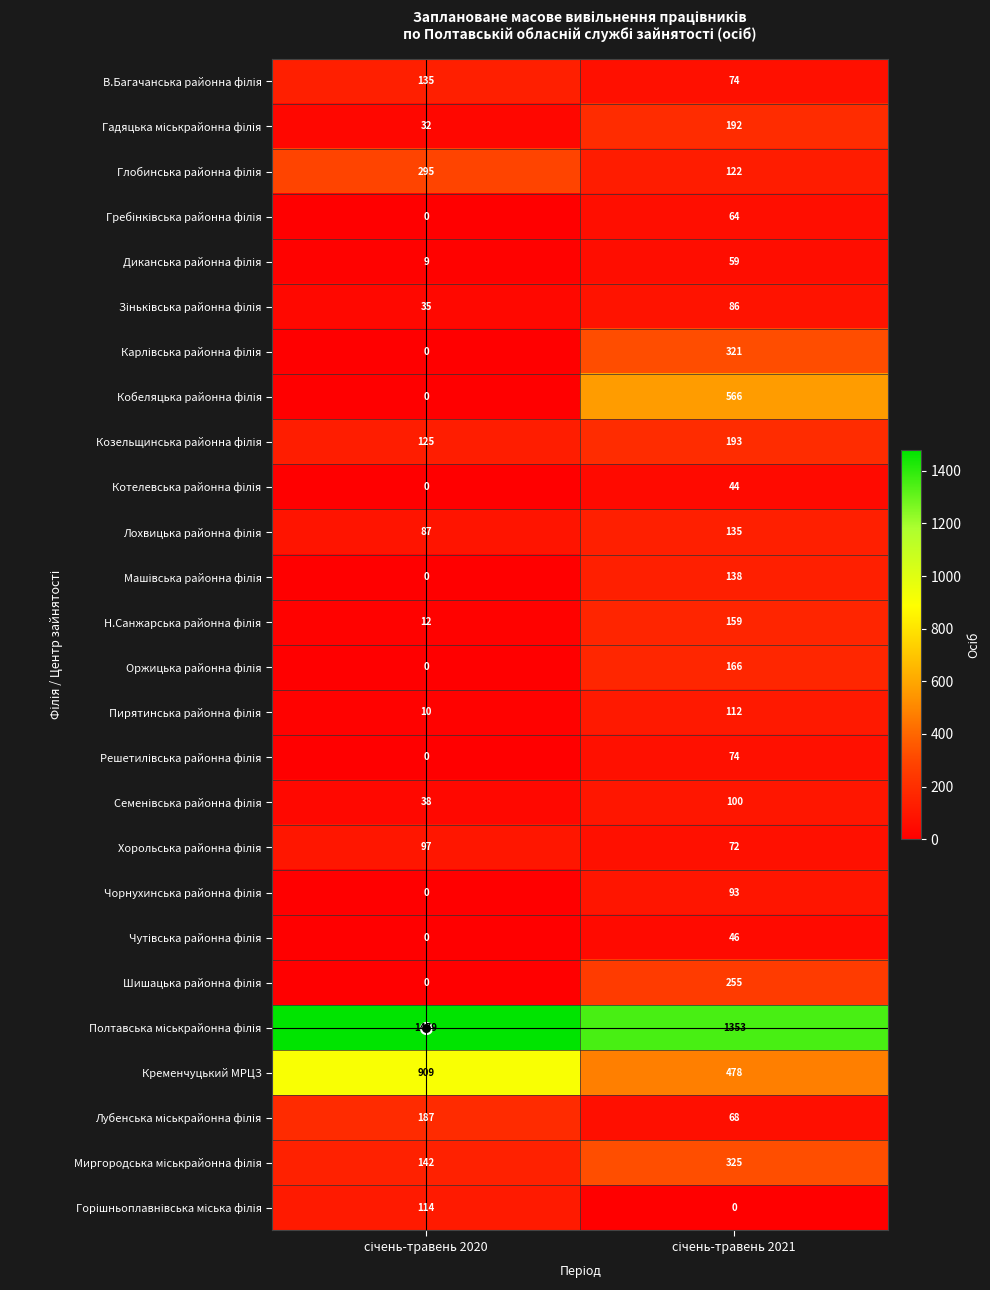

What is the maximum value shown in the chart?

1479